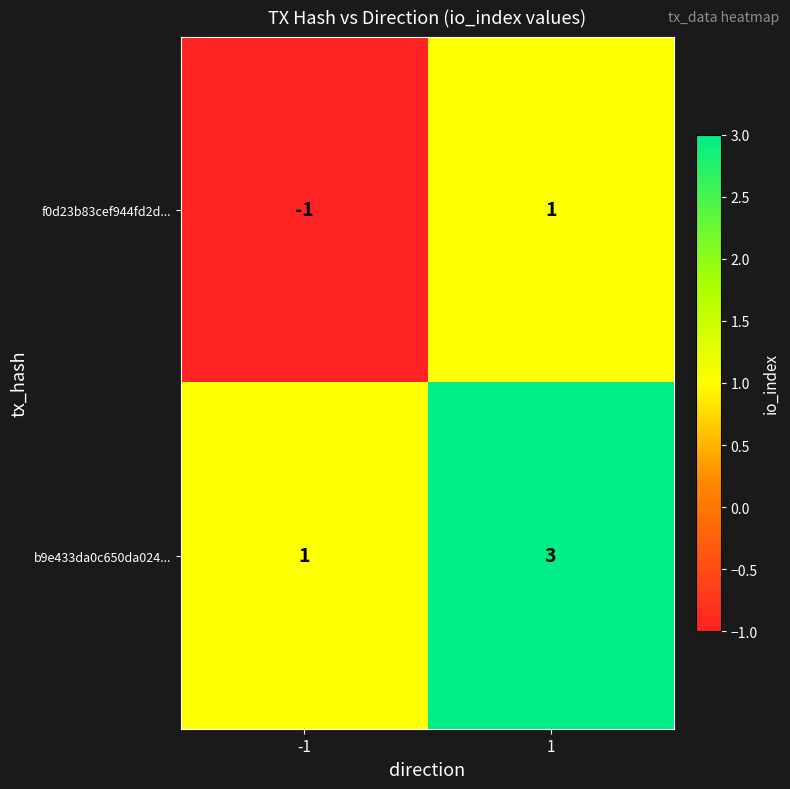

Which label corresponds to the largest value in the chart?

1